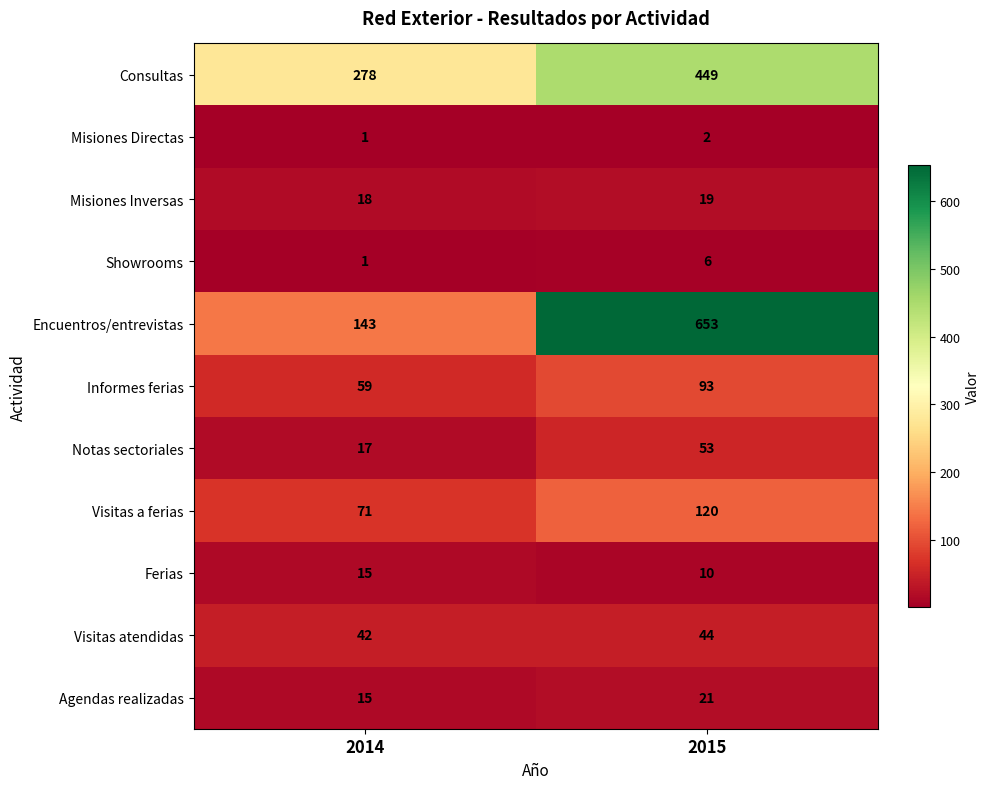

What is the greatest value displayed?

653